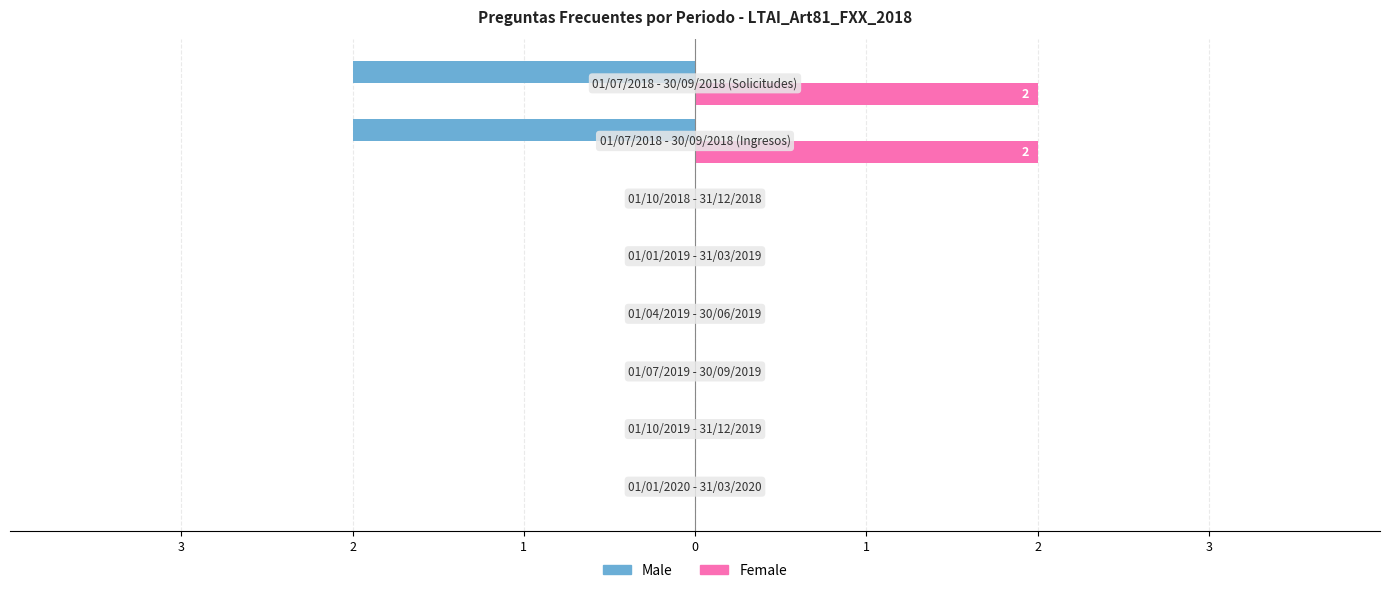

What are all the series names shown in the legend?

Male, Female